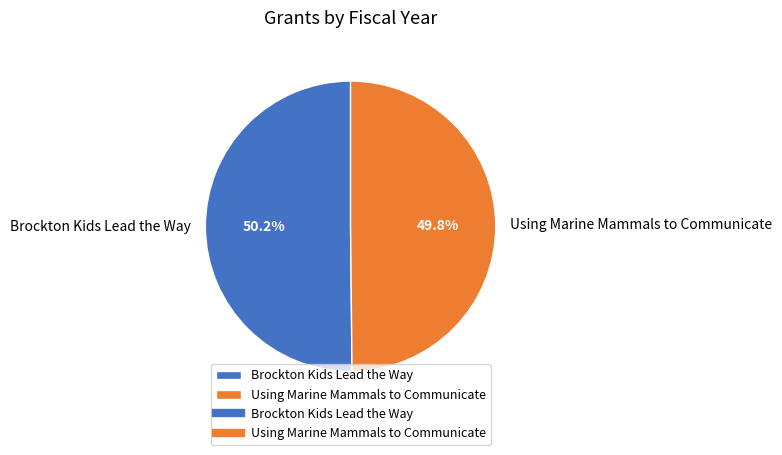

Combined, what portion of the pie is Brockton Kids Lead the Way and Using Marine Mammals to Communicate?

100.0%